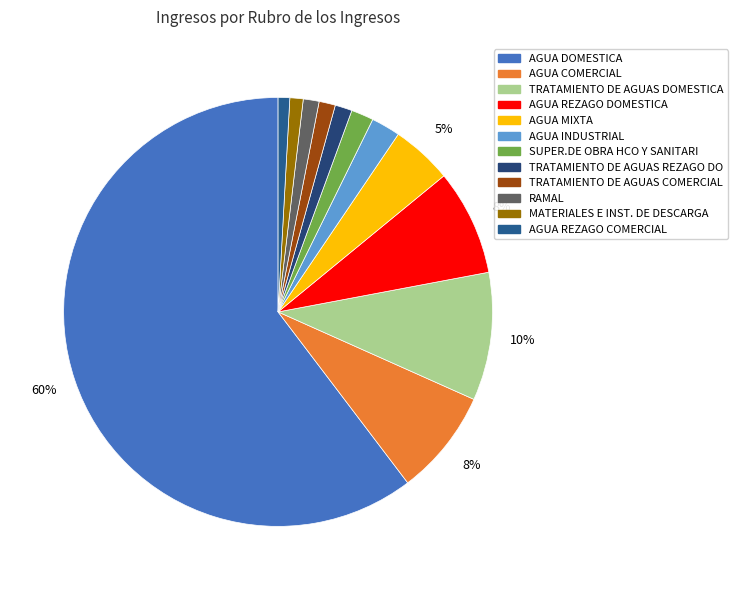

Is there a majority slice in this chart?

Yes